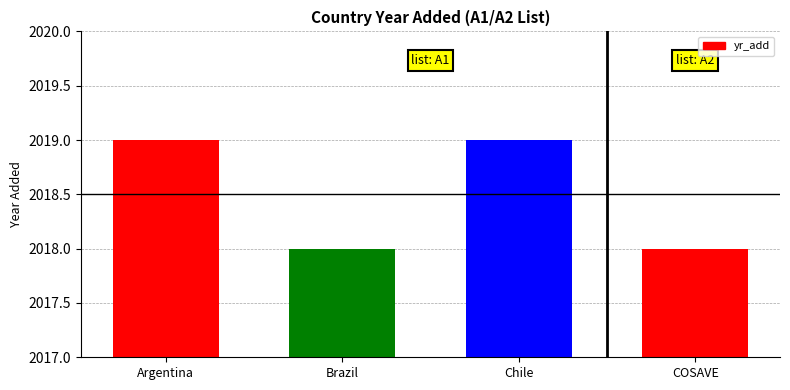

Is it true that the value at Brazil is 3333?

False